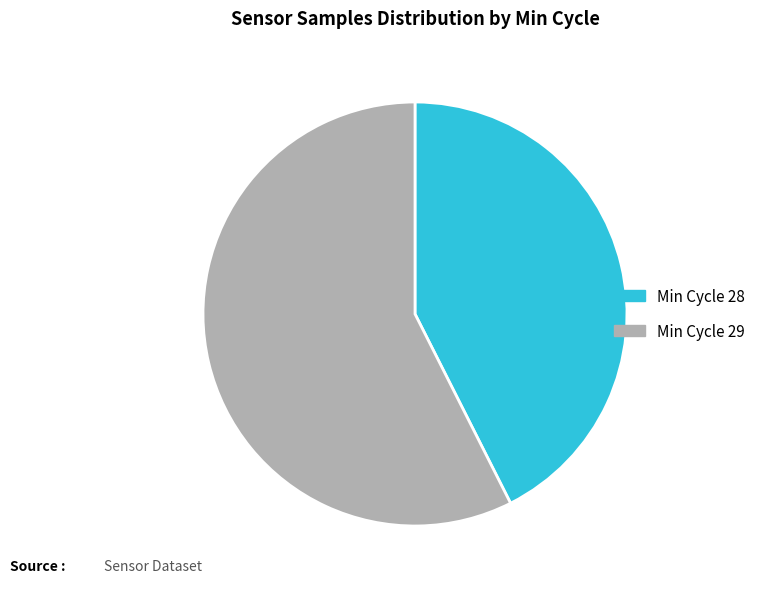

Is there a majority slice in this chart?

Yes